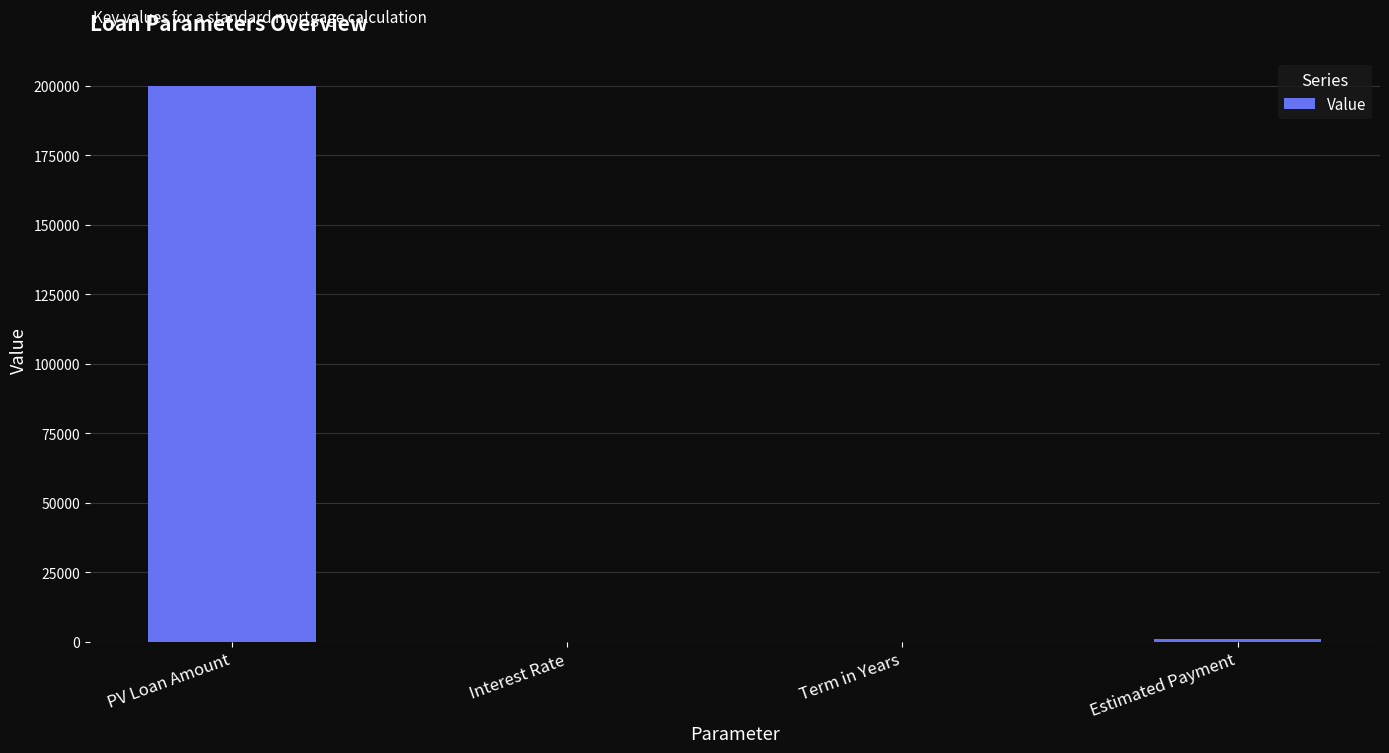

What is the greatest value displayed?

200000.0